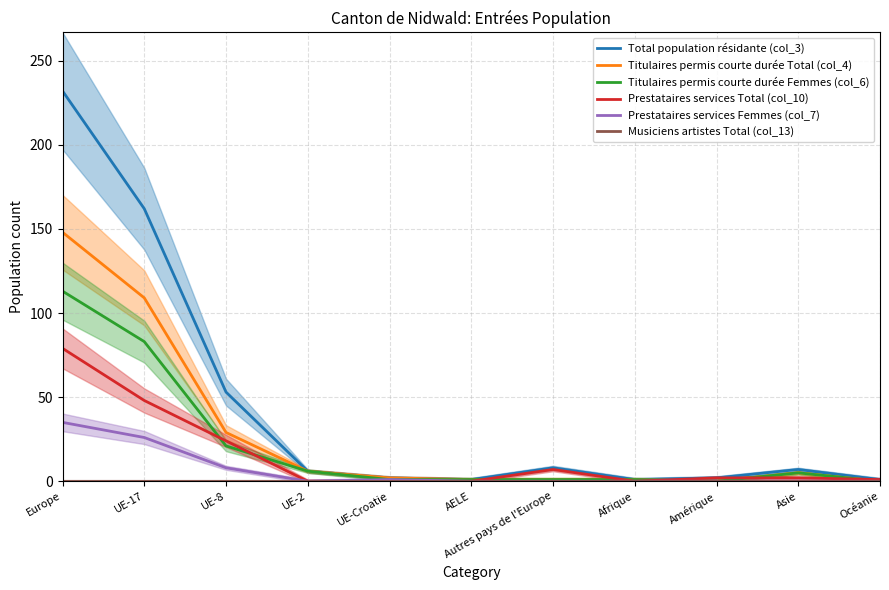

Rank the categories by Prestataires services Femmes (col_7) value from lowest to highest.

UE-2, AELE, Autres pays de l'Europe, Afrique, Amérique, Asie, Océanie, UE-Croatie, UE-8, UE-17, Europe